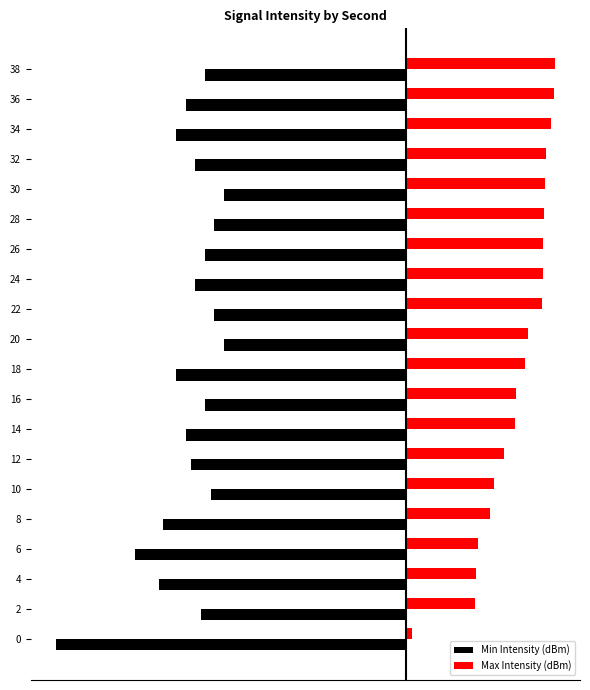

What are all the series names shown in the legend?

Min Intensity (dBm), Max Intensity (dBm)